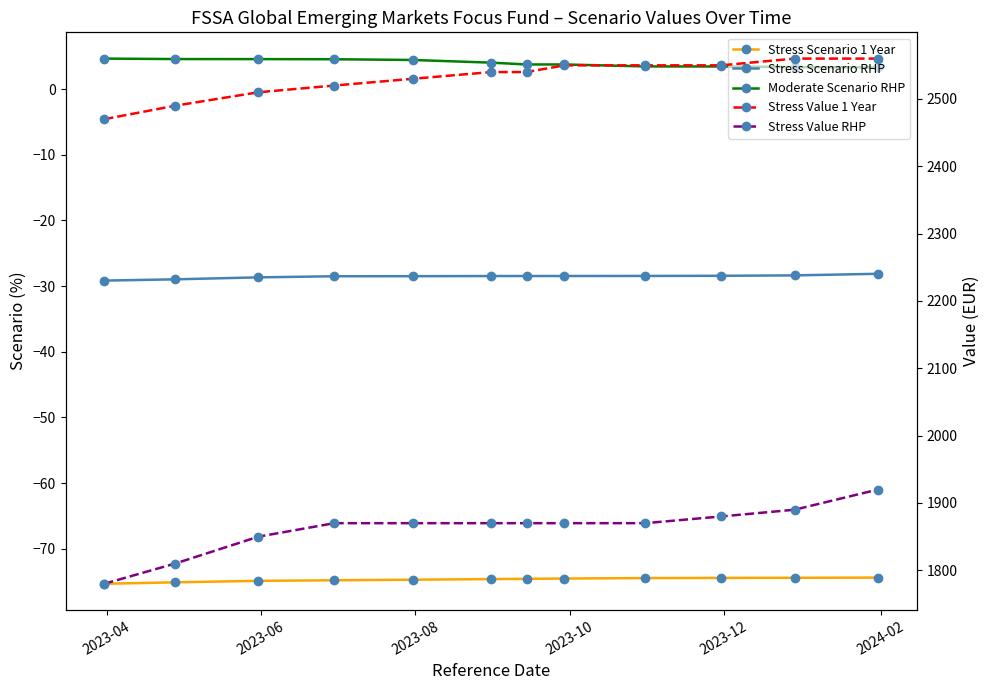

True or false: Stress Scenario RHP and Stress Scenario 1 Year intersect in this chart.

False